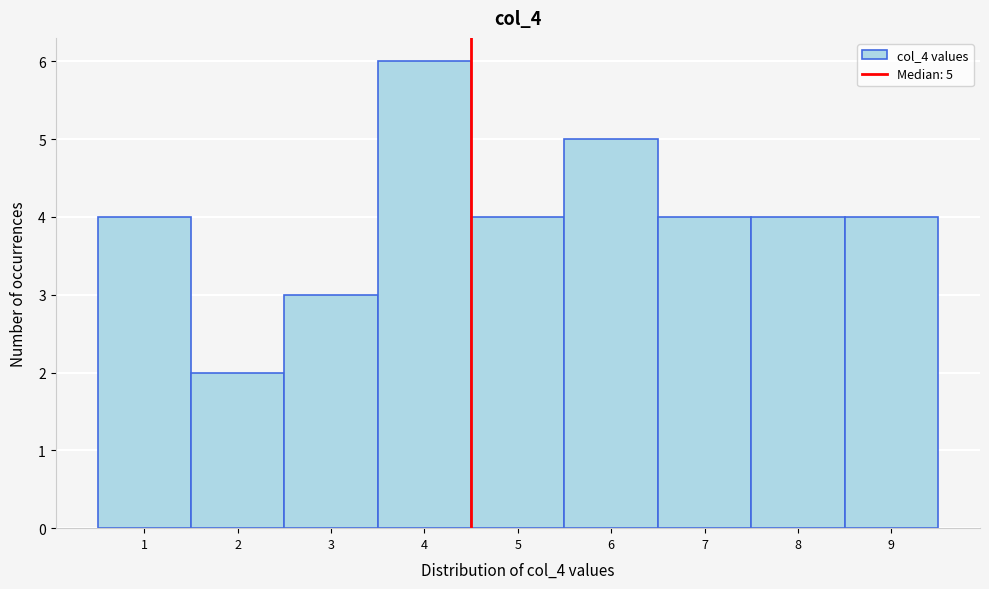

Reading right to left, transcribe all the data shown in this chart.

9=4	8=4	7=4	6=5	5=4	4=6	3=3	2=2	1=4